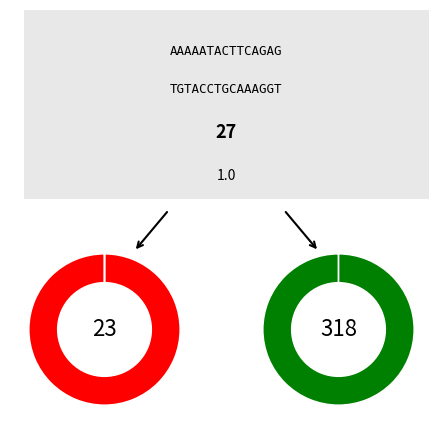

Is 1 the majority of the pie?

No